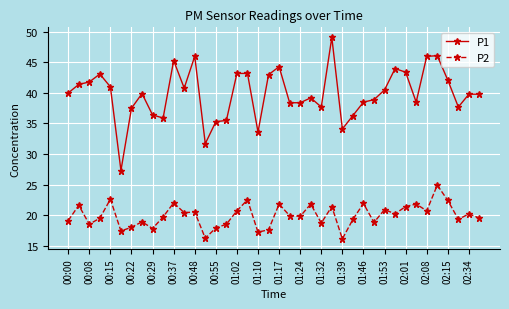

What is the value of the P2 point at the 13th from the left?

20.5